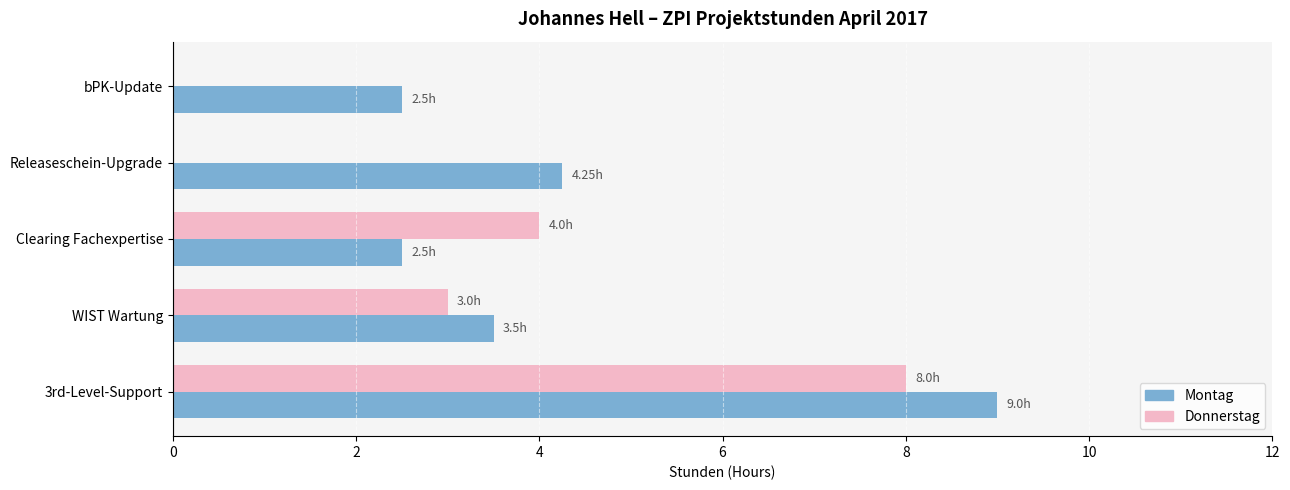

At which category is the sum across all series the highest?

3rd-Level-Support